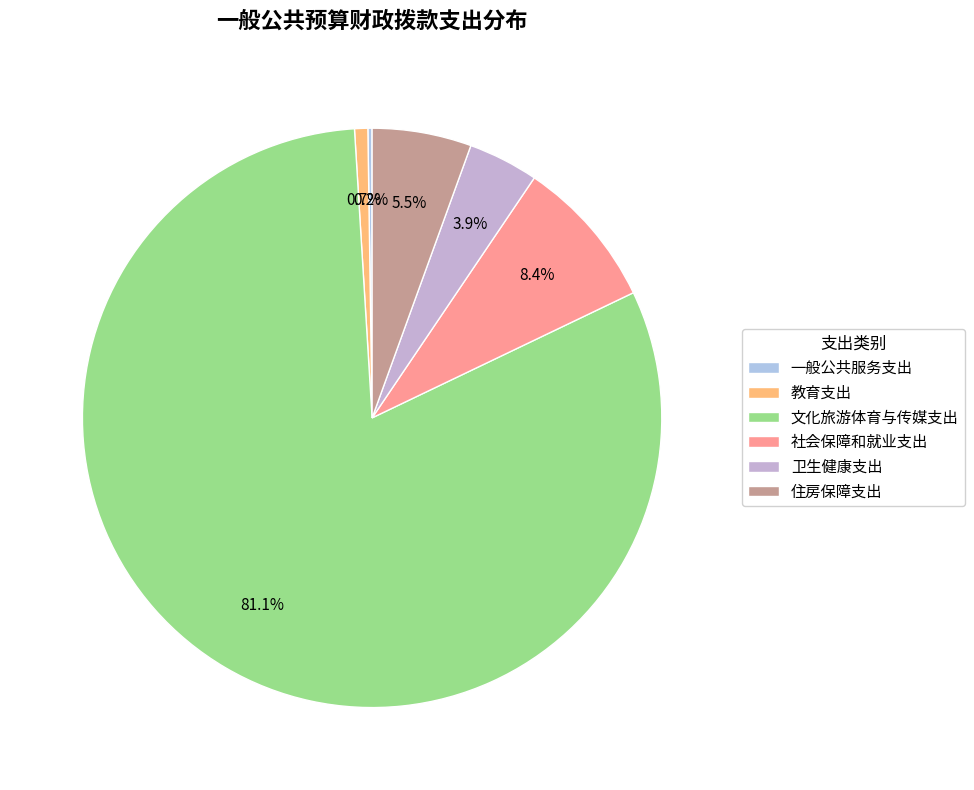

How many slices are in this pie chart?

6